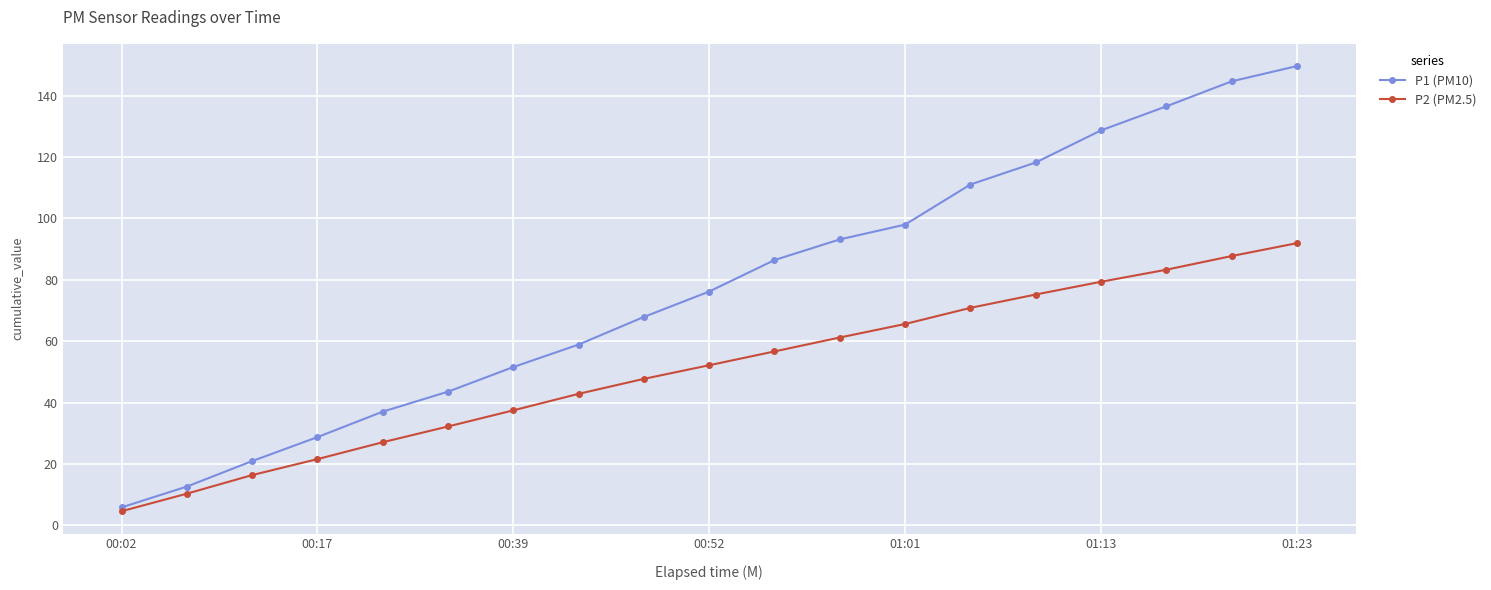

Rank the series by their maximum value, from highest to lowest.

P1 (PM10), P2 (PM2.5)